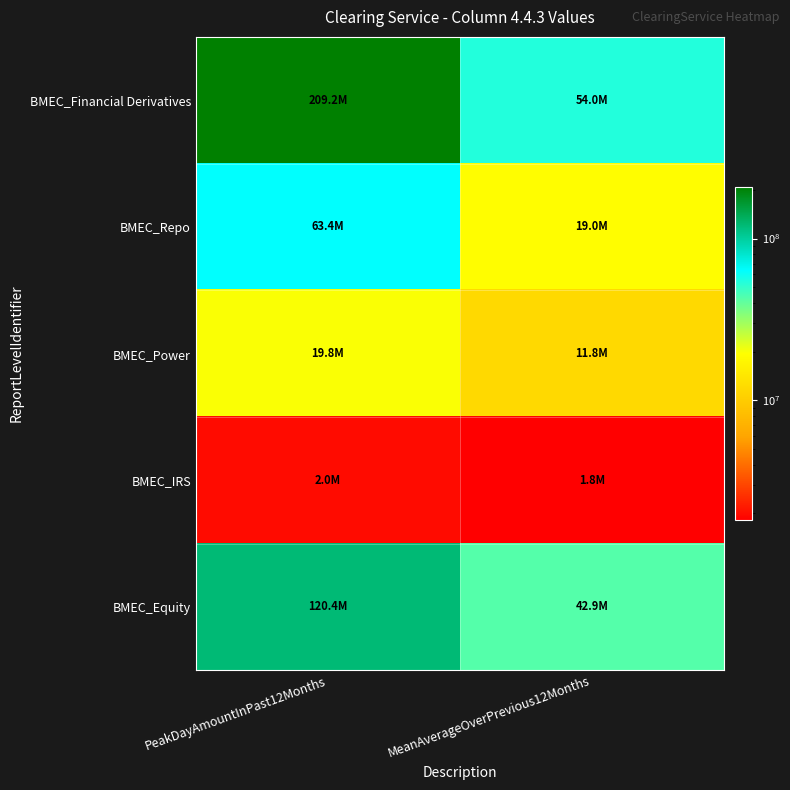

Which series changed the most between PeakDayAmountInPast12Months and MeanAverageOverPrevious12Months?

BMEC_Financial Derivatives